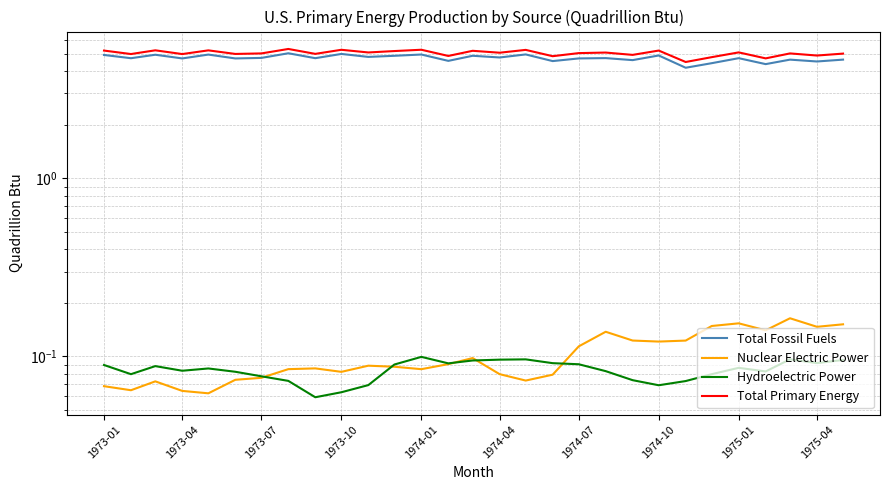

Which has a higher value, 1974-01 or 1974-04?

1974-01